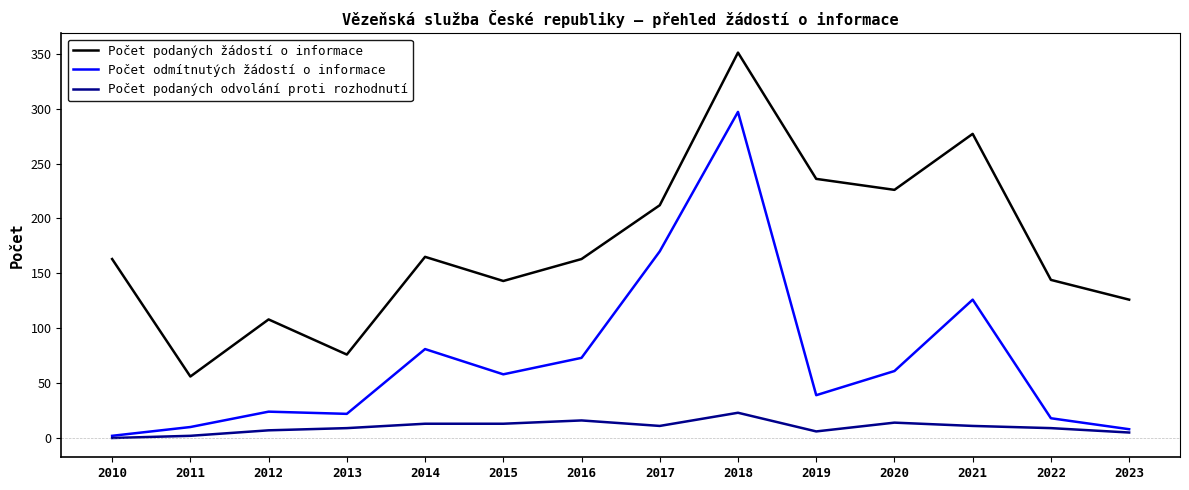

What is the difference between the Počet podaných odvolání proti rozhodnutí values at 2023 and 2020?

9